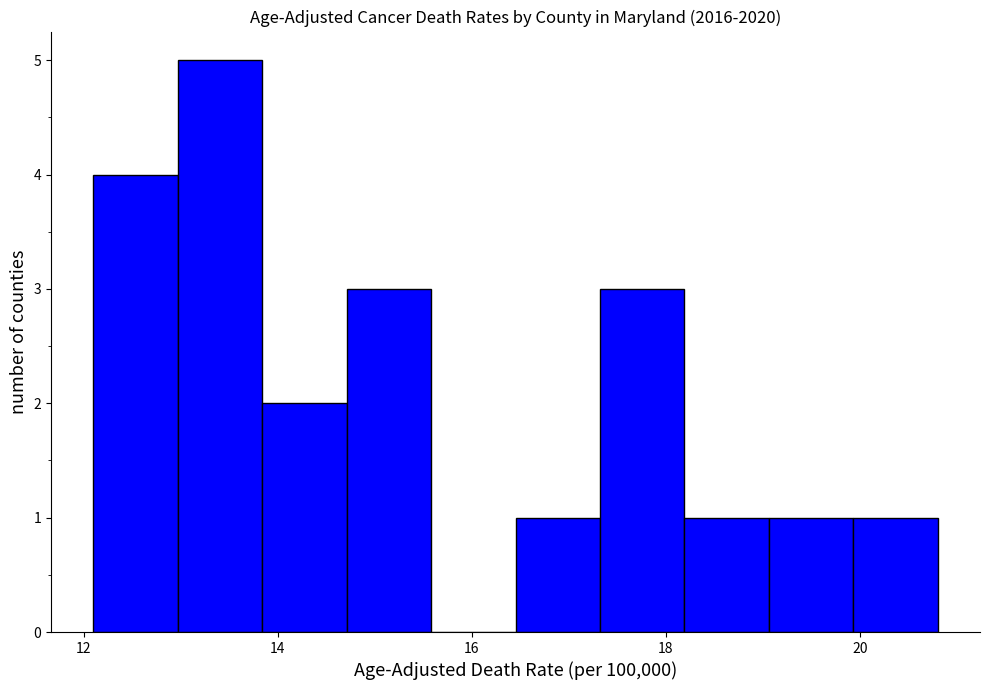

Reading left to right, list every bar in this chart as the range it spans on the x-axis followed by its height. Neither the bar edges nor the heights are printed on the chart, so give them approximately, as read against the axes.

12.2 to 13.0: 4
13.0 to 13.8: 5
13.8 to 14.8: 2
14.8 to 15.6: 3
15.6 to 16.4: 0
16.4 to 17.4: 1
17.4 to 18.2: 3
18.2 to 19.0: 1
19.0 to 20.0: 1
20.0 to 20.8: 1